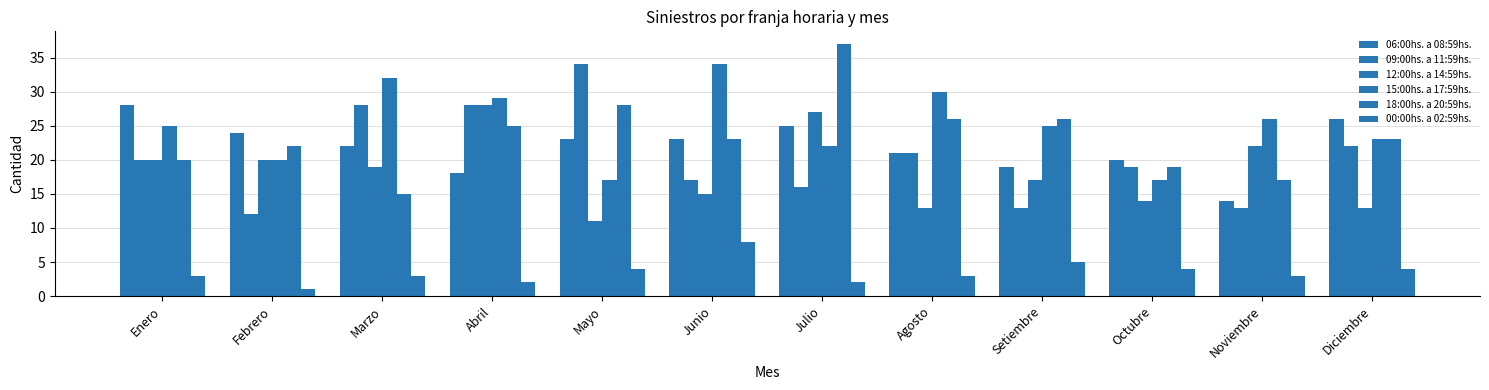

What position from the right is Enero?

12